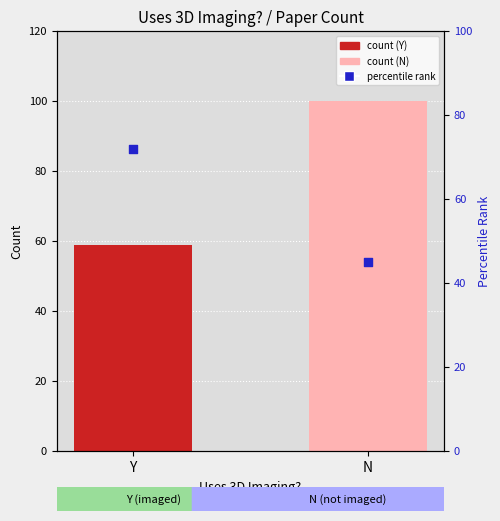

What is the change in value from Y to N?

-27